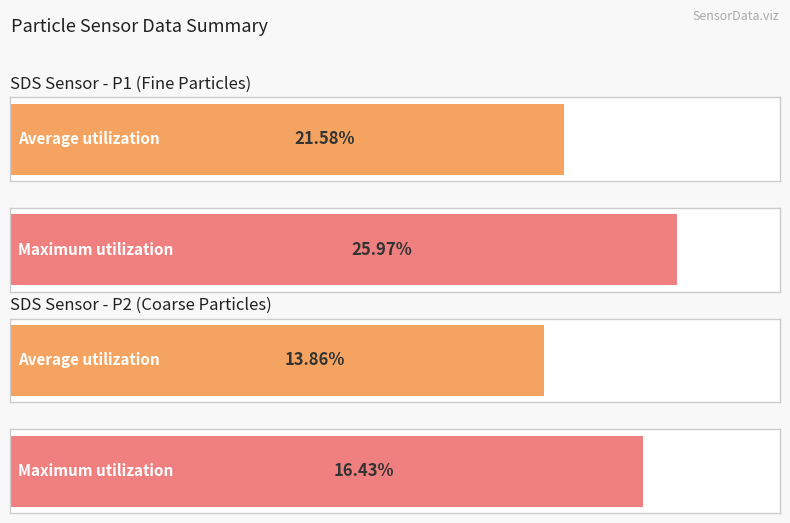

Does the chart contain any negative values?

No